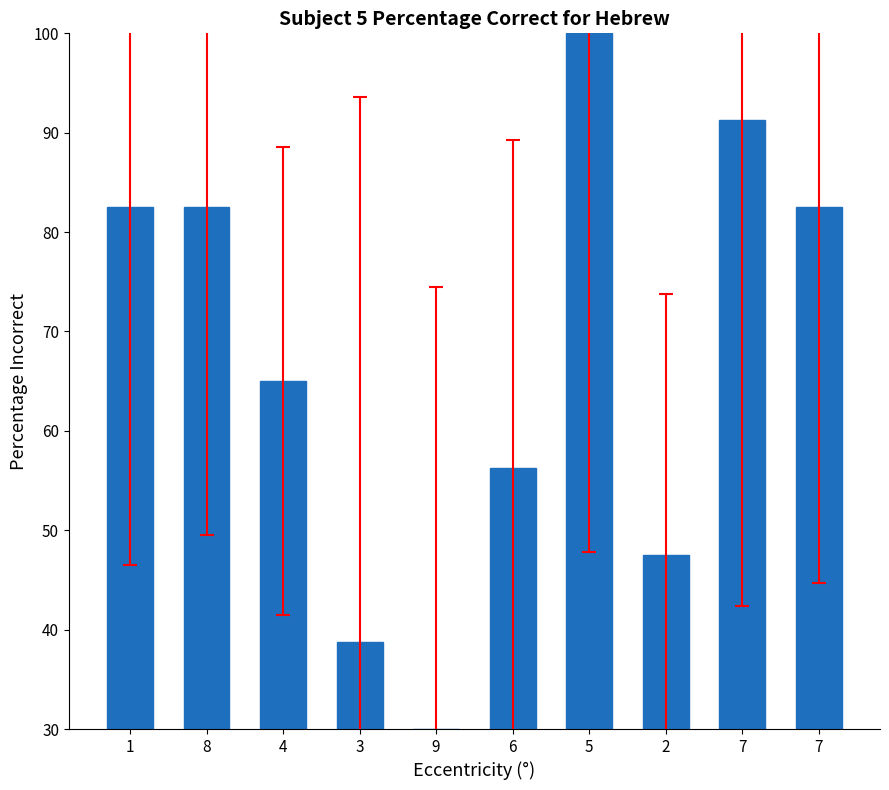

Does the chart contain any negative values?

No